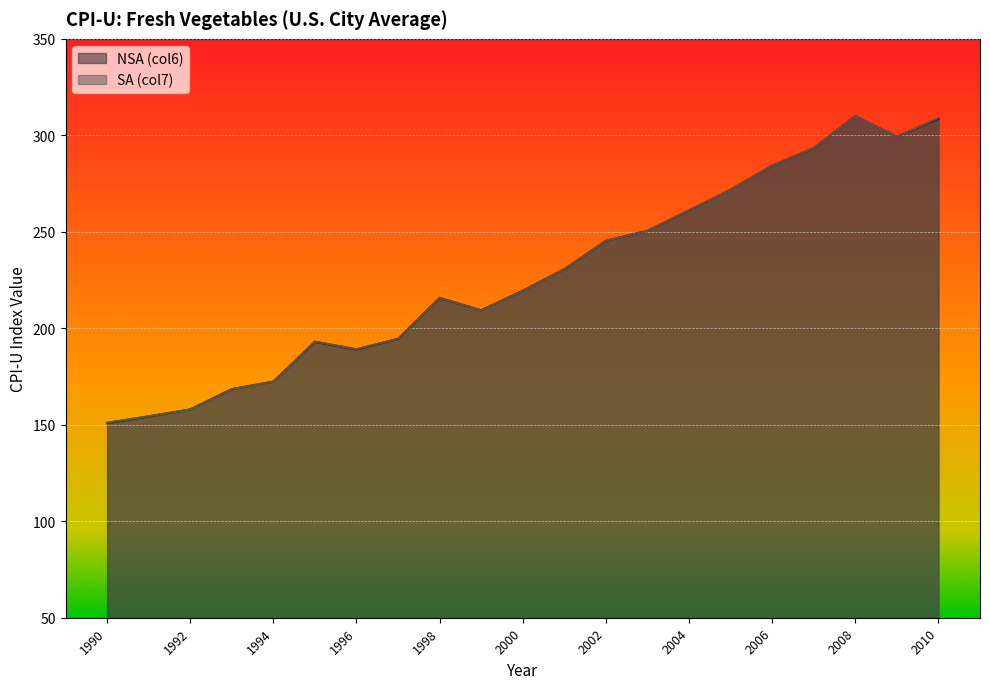

Which category has the lowest value across all series?

1990